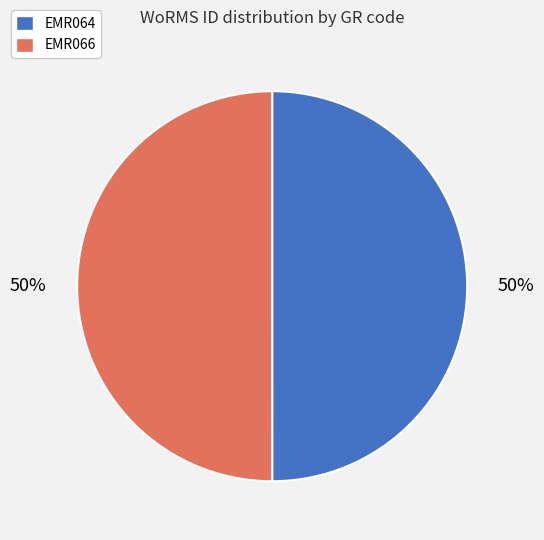

Combined, do EMR066 and EMR064 account for over 50%?

Yes